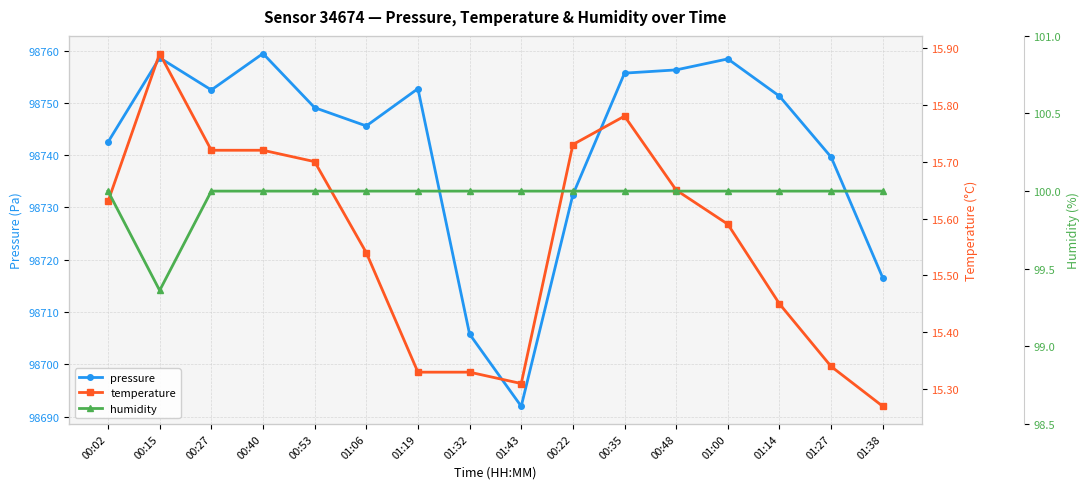

Does the chart have visible grid lines?

Yes